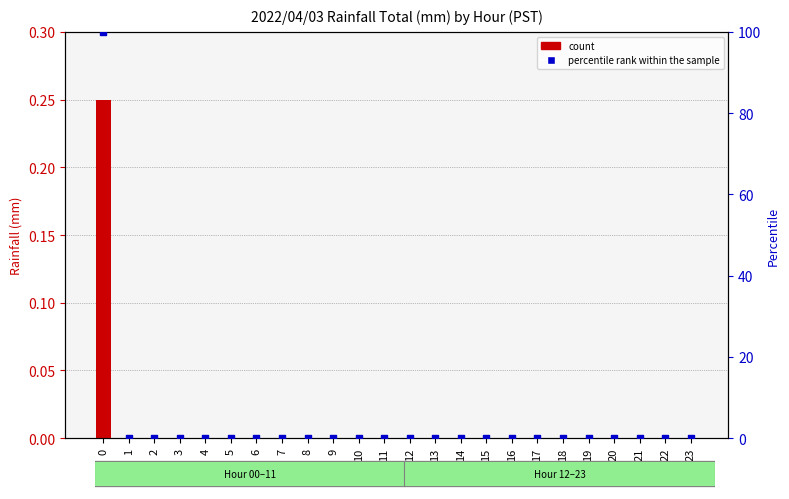

Is the value of percentile rank within the sample at 22 greater than the value of count at 20?

No